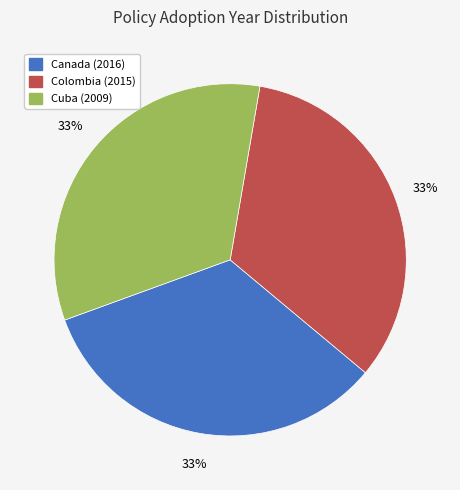

Is there a majority slice in this chart?

No